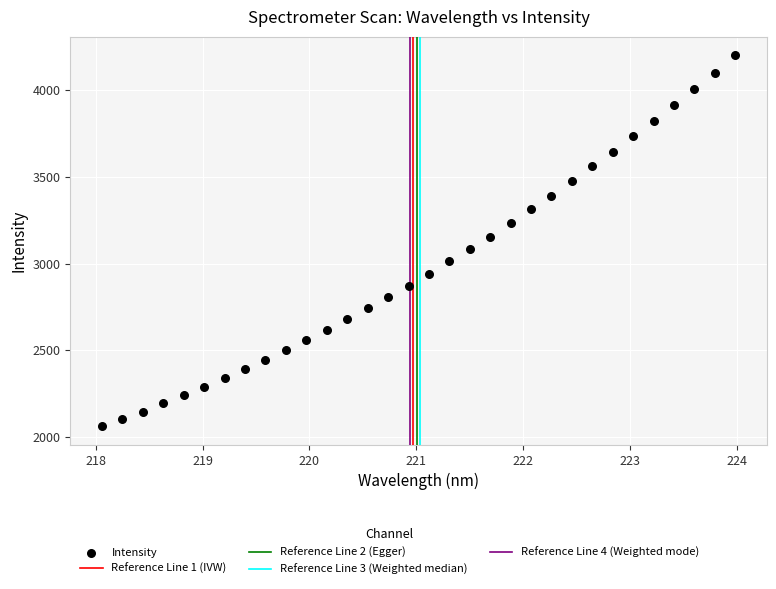

What is the range of Y values (max minus min)?

2139.7